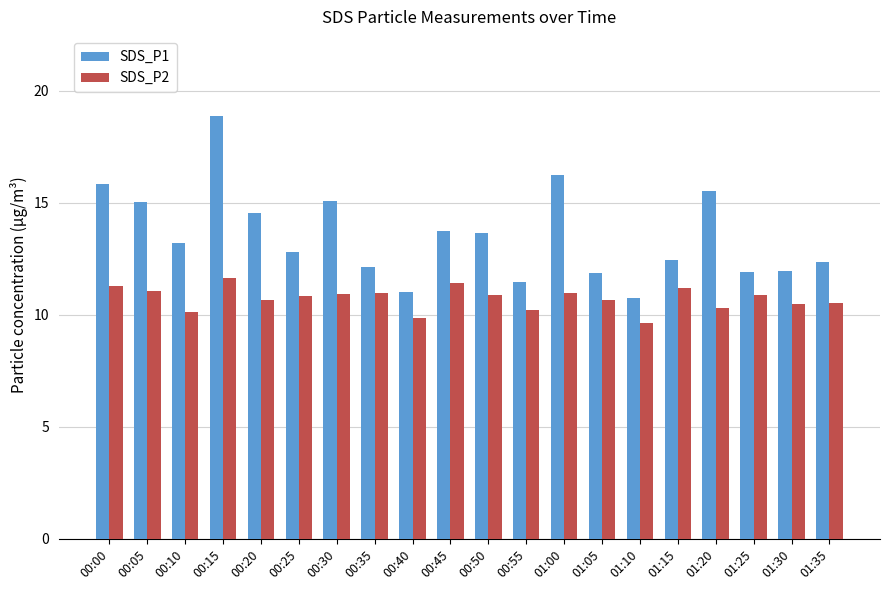

At which label does SDS_P1 first exceed 13?

00:00